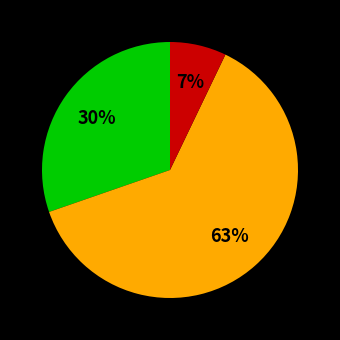

Is there a majority slice in this chart?

Yes